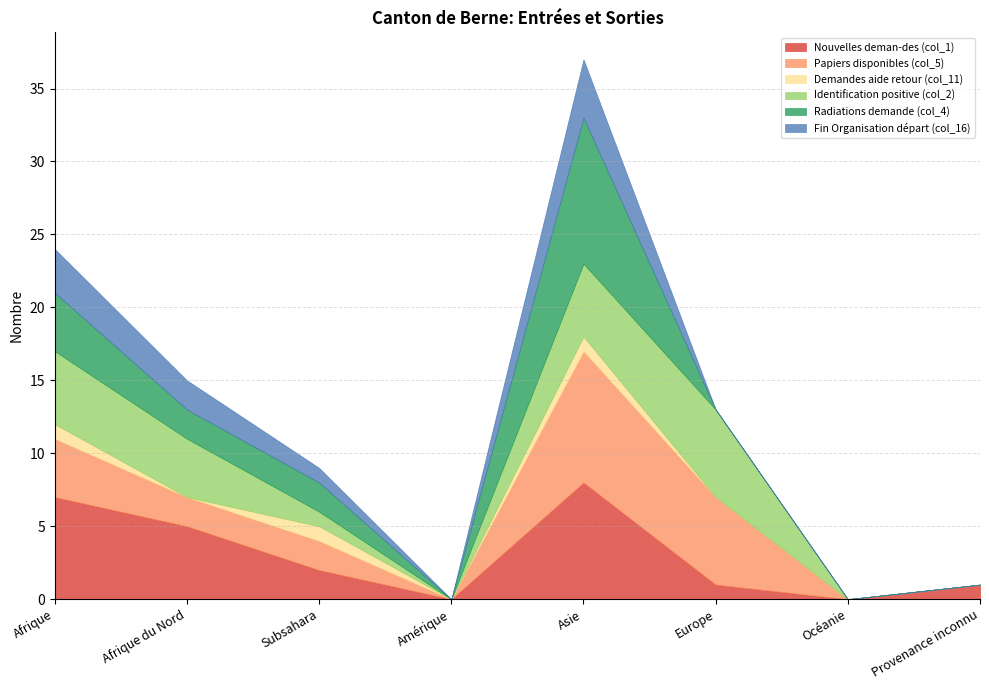

What is the label of the 3rd point from the left?

Subsahara